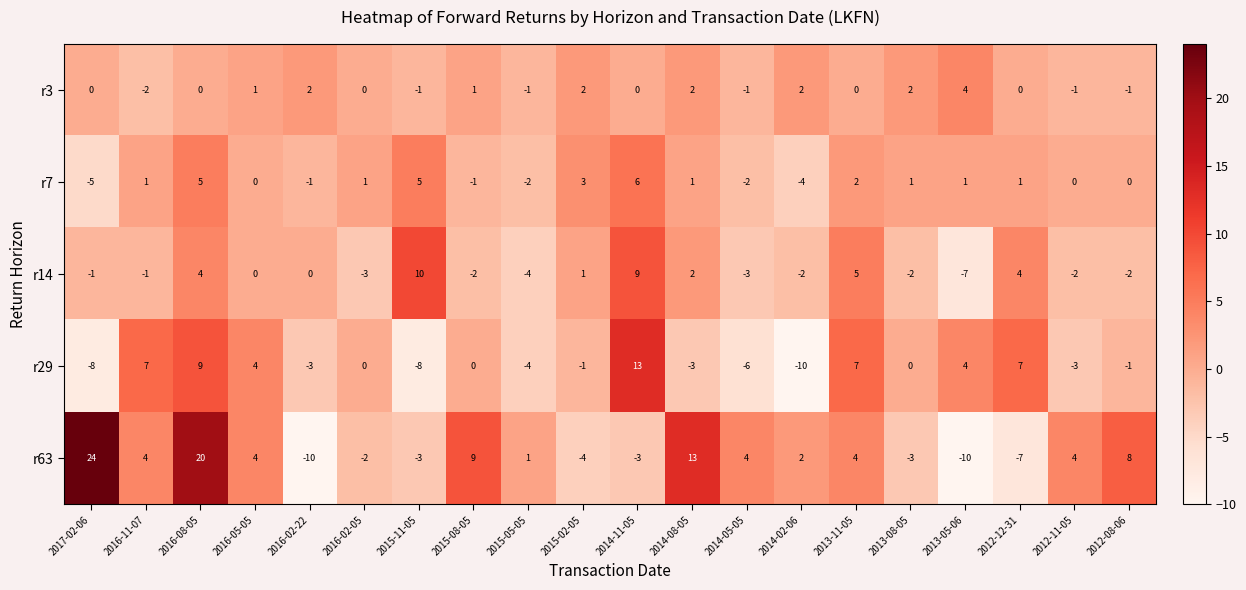

Between 2015-11-05 and 2014-11-05, which series saw the biggest shift?

r29